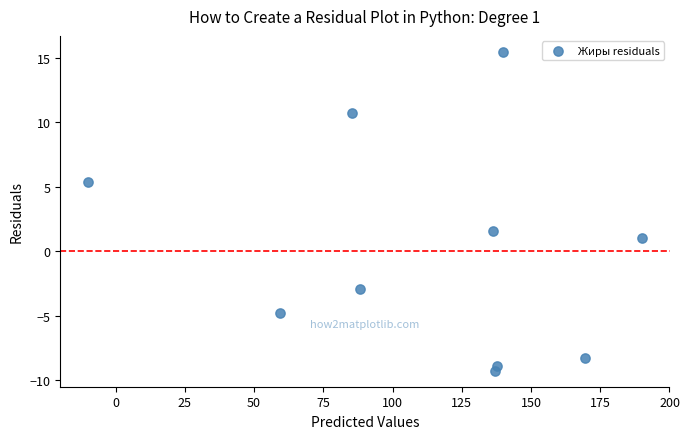

What is the range of Y values (max minus min)?

24.7